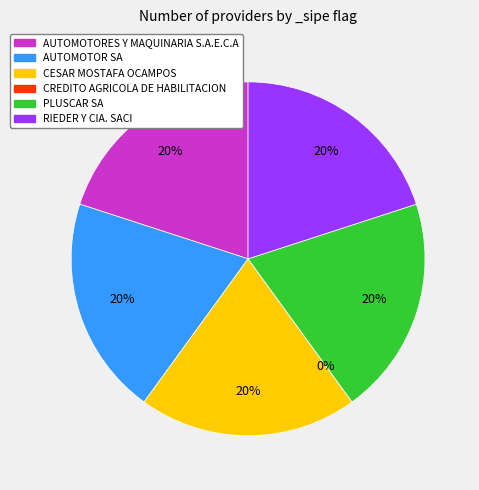

To the nearest percent, what is the difference between the largest and smallest slice percentages?

20%